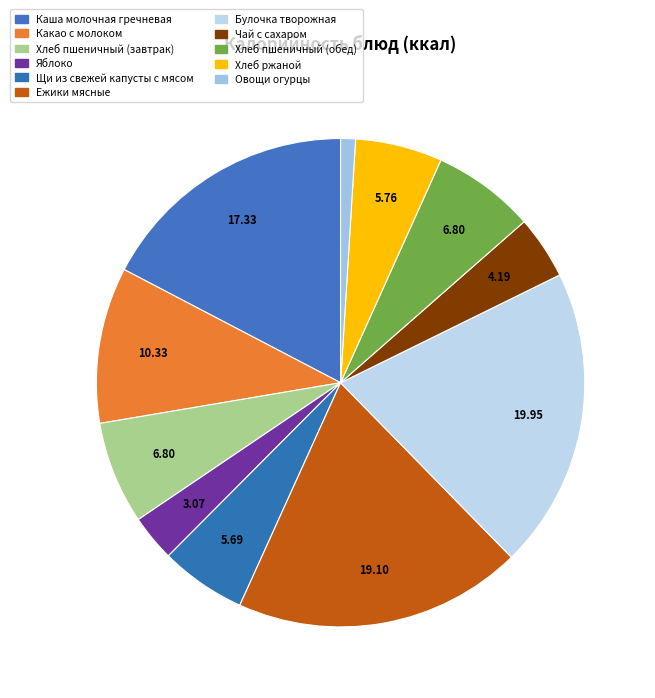

True or false: Ежики мясные accounts for 5% of the total.

False